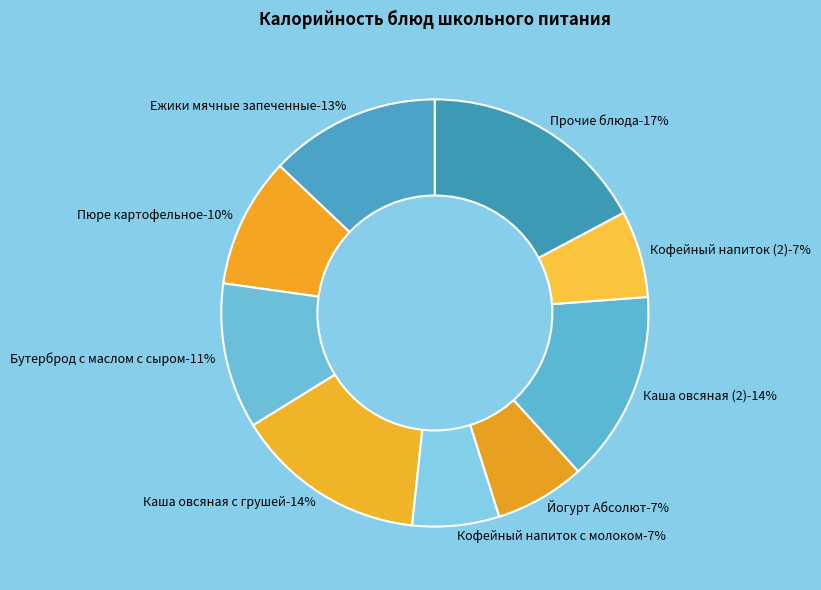

To the nearest percent, what percentage of the pie is Ежики мячные запеченные?

13%